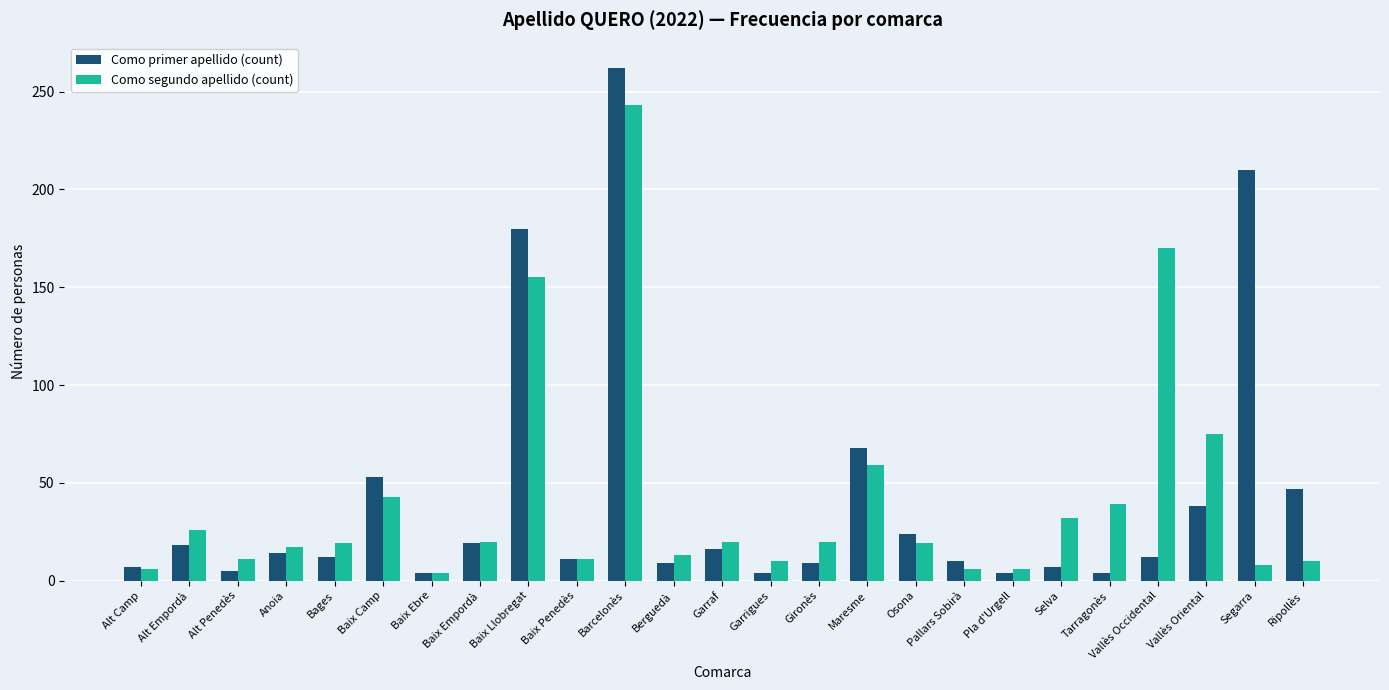

Is it true that Como segundo apellido (count) equals 11 at Baix Penedès?

True